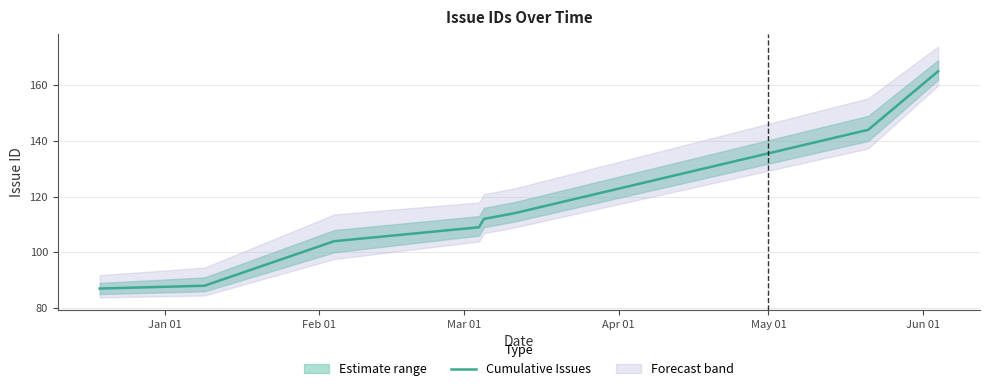

What is the difference between the second highest and minimum values?

57